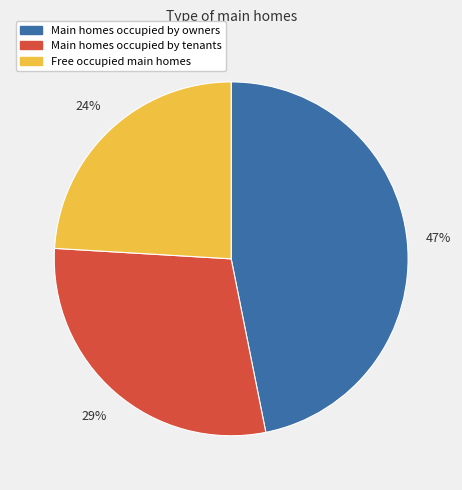

To the nearest percent, what is the average slice percentage?

33%